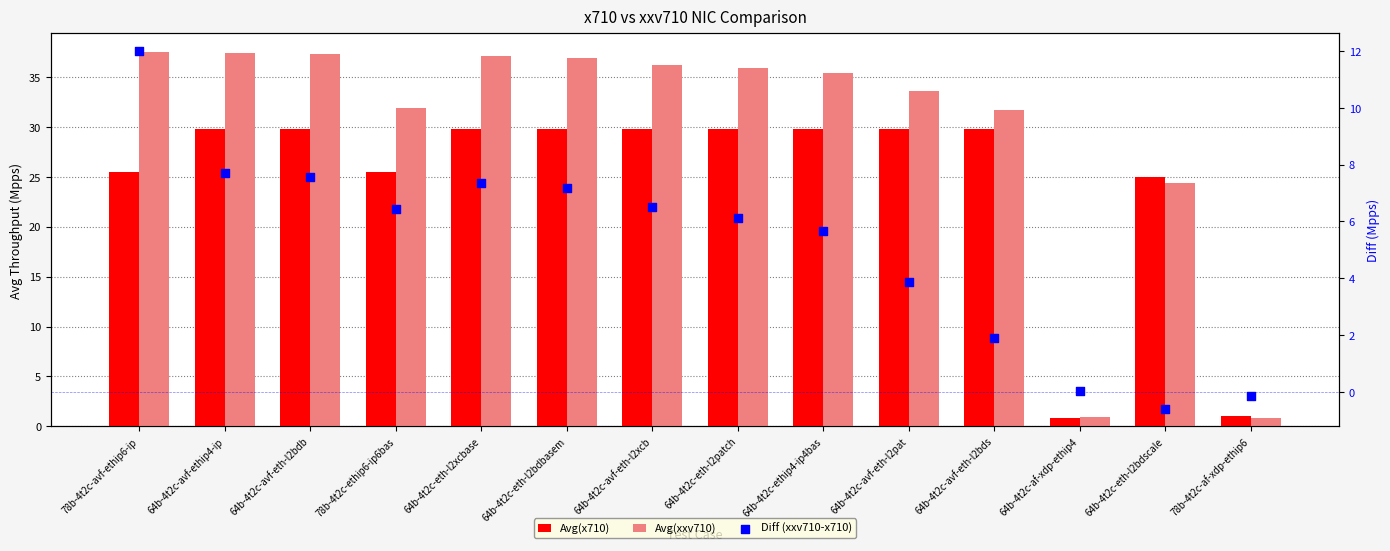

At how many categories does at least one series exceed 24?

12